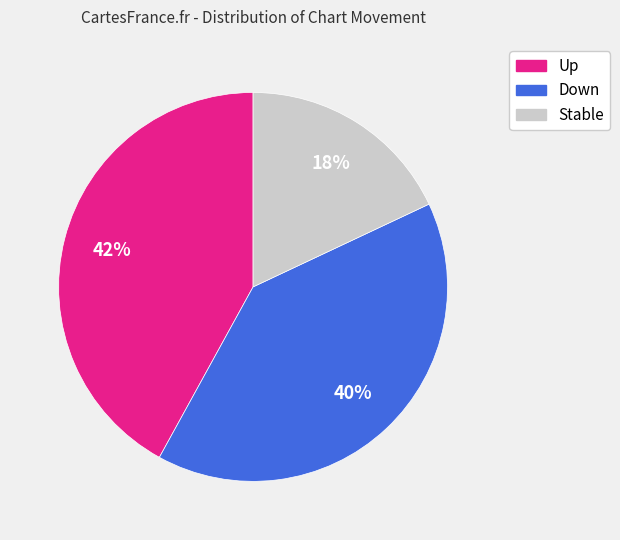

Does any single category account for the majority?

No